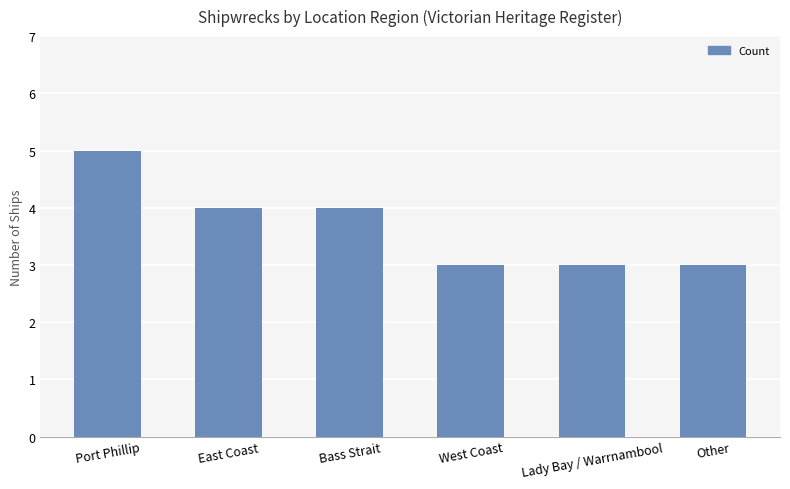

The chart shows a value of 5 at Port Phillip. True or false?

True